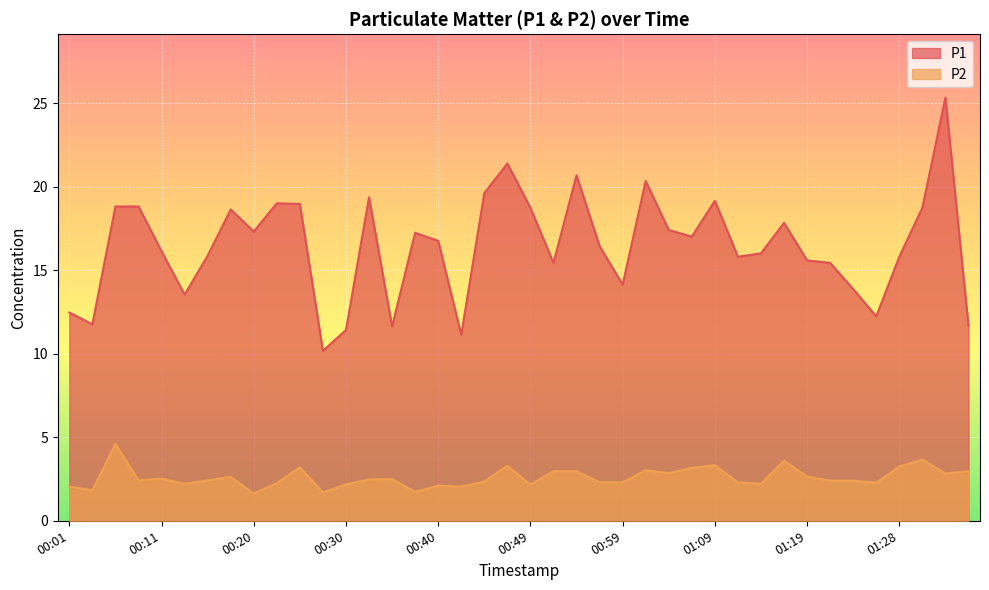

Which series has the largest range (max minus min)?

P1